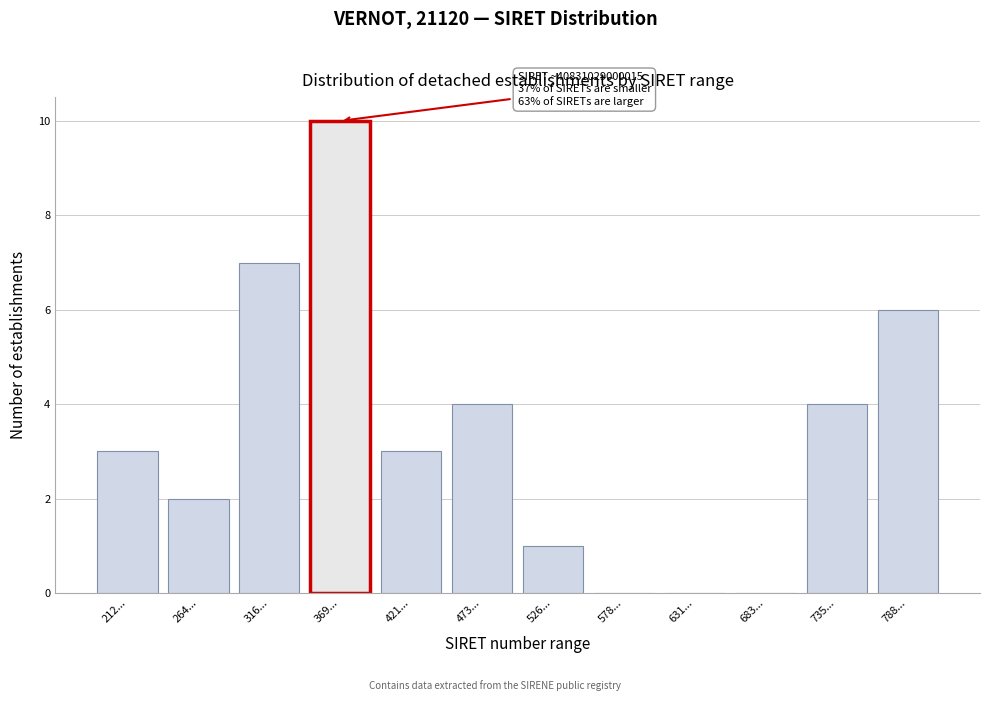

Reading left to right, transcribe all the data shown in this chart.

212...=3	264...=2	316...=7	369...=10	421...=3	473...=4	526...=1	578...=0	631...=0	683...=0	735...=4	788...=6